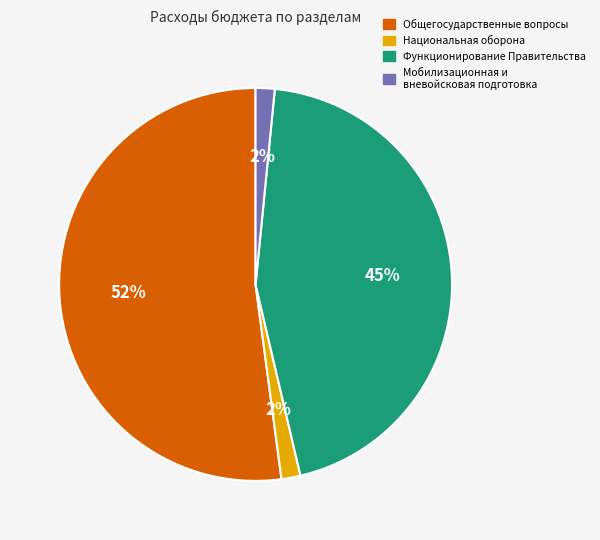

Does any single category account for the majority?

Yes